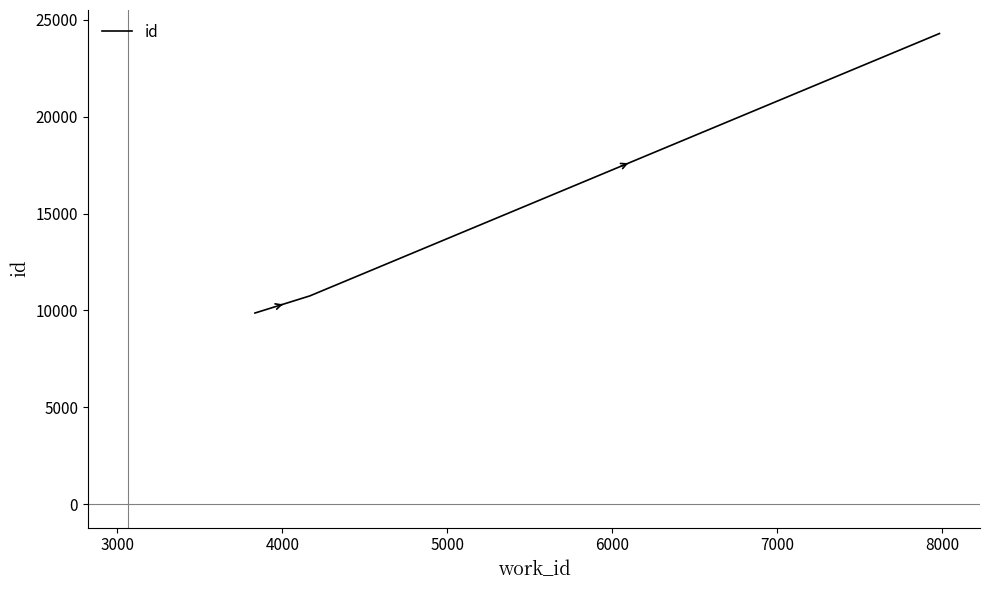

Reading right to left, extract all data points from this chart.

24300	10751	9866